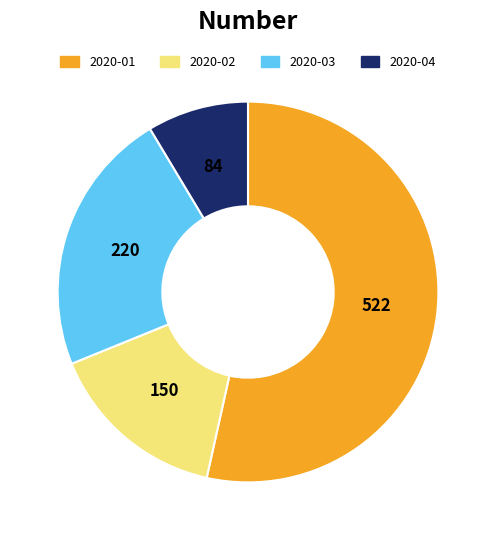

Do 2020-01 and 2020-04 together represent more than half of the pie?

Yes